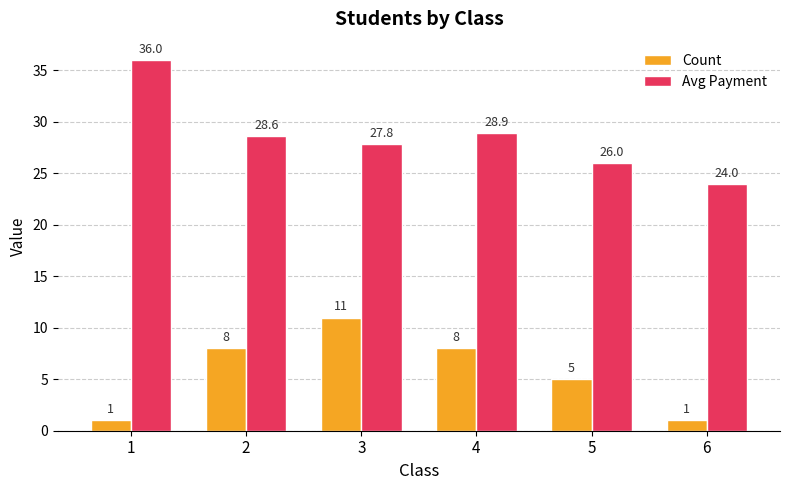

The value of Avg Payment at 4 is 28.9. True or false?

True